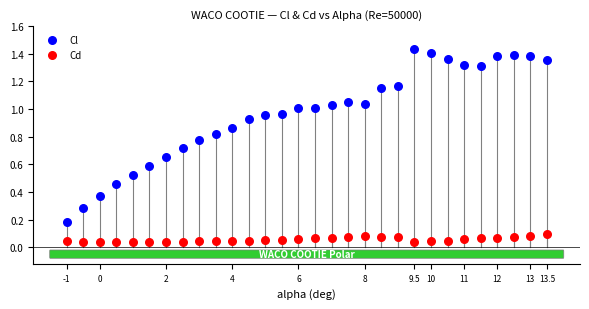

What are all the series names shown in the legend?

Cl, Cd